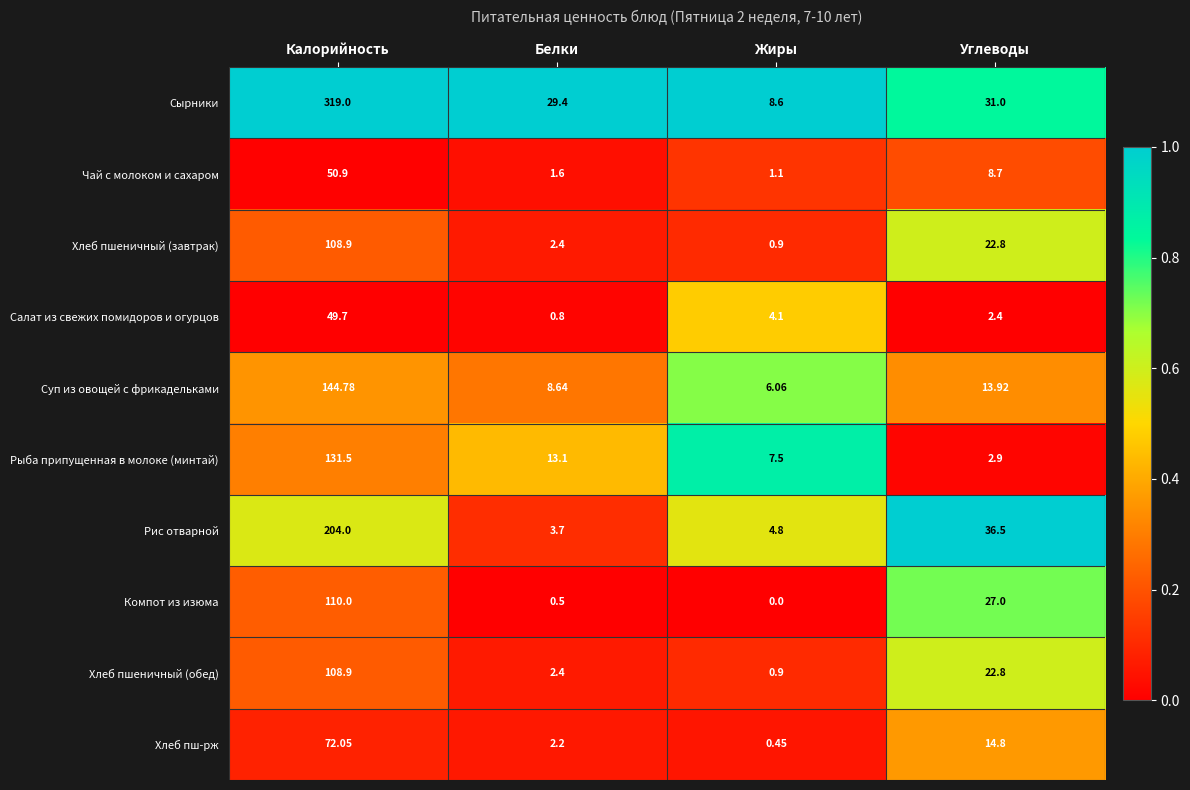

At which label does Суп из овощей с фрикадельками first exceed 13?

Калорийность